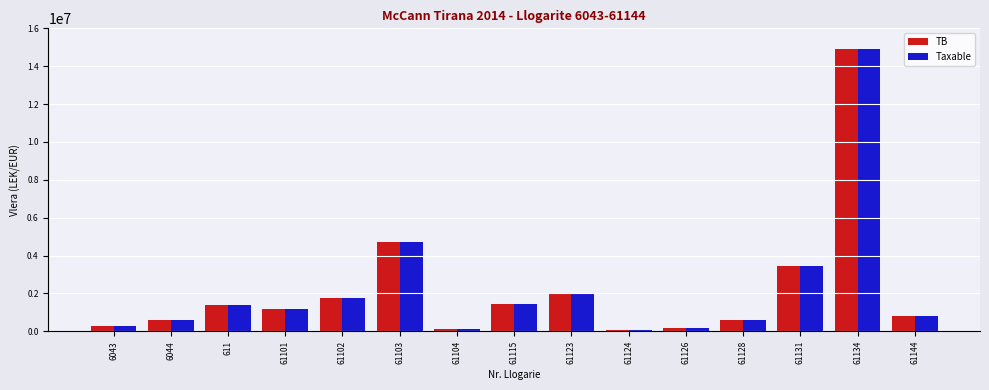

What is the minimum value shown in the chart?

61813.2